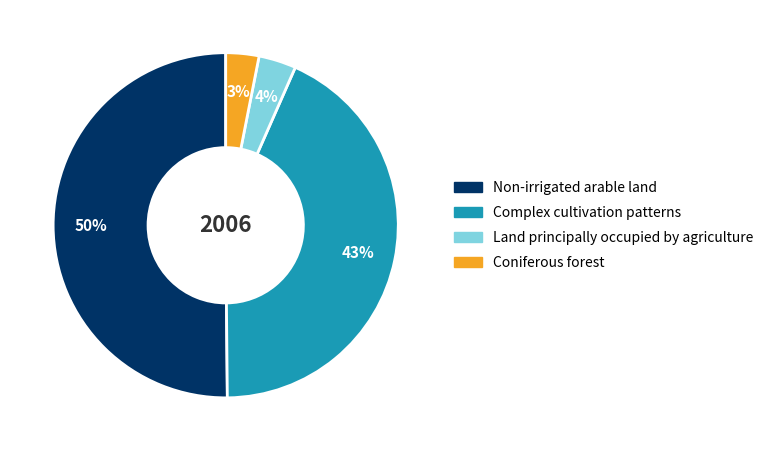

To the nearest percent, what is the difference between the largest and smallest slice percentages?

47%